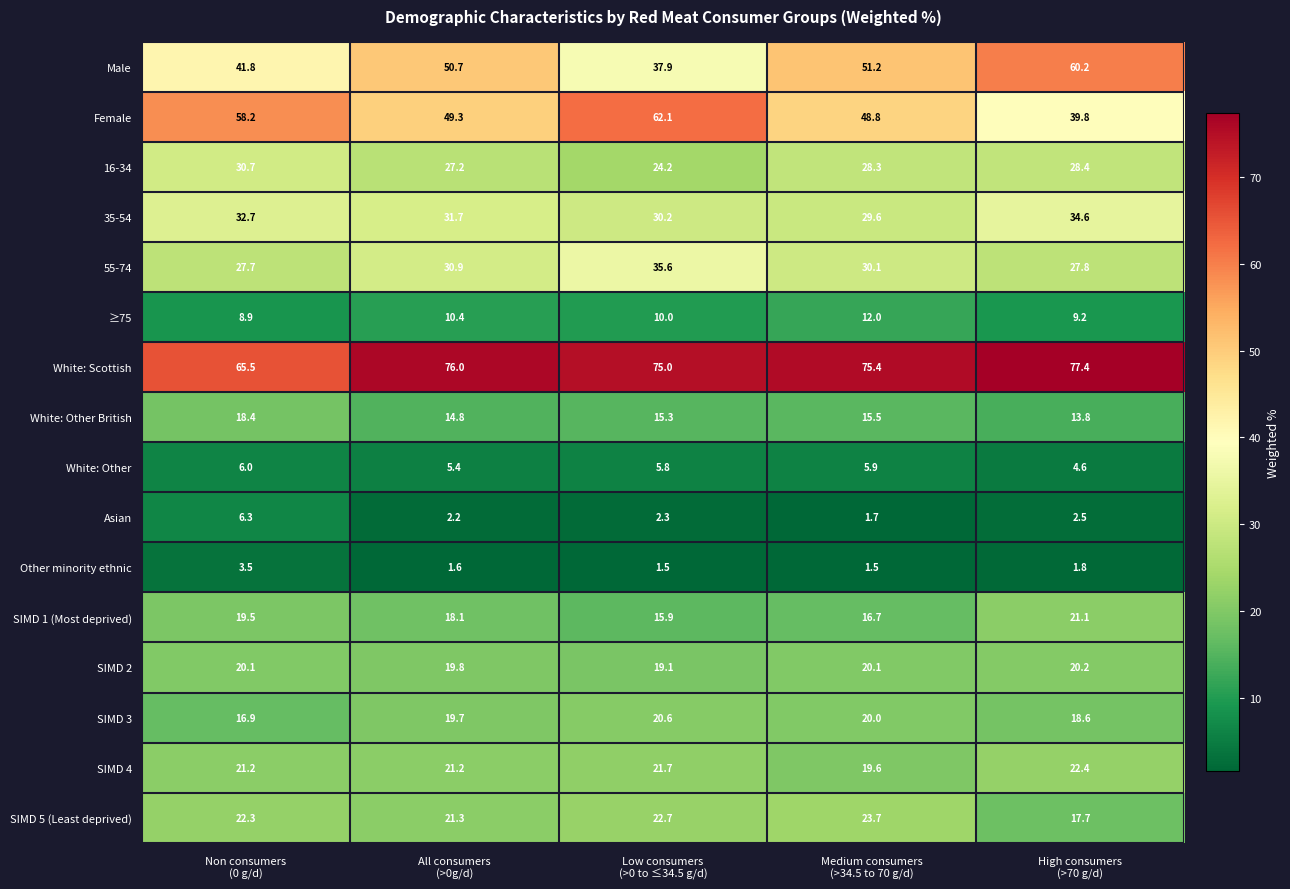

What is the highest value of the Female series?

62.1